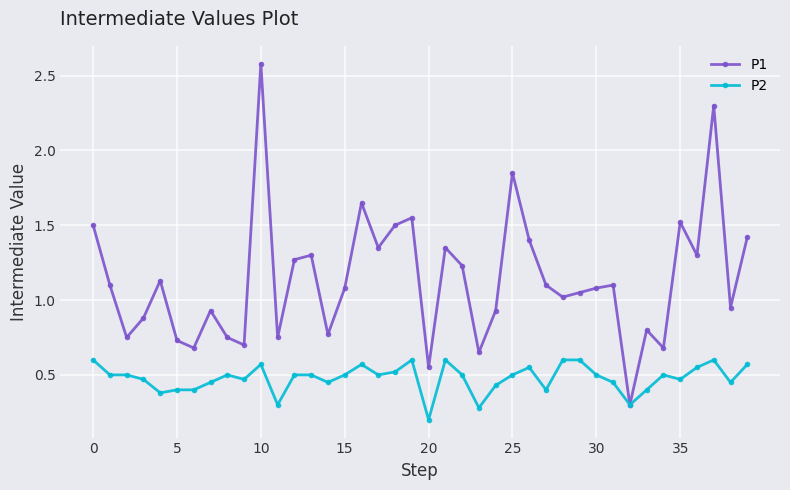

What is the maximum value for P1?

2.6